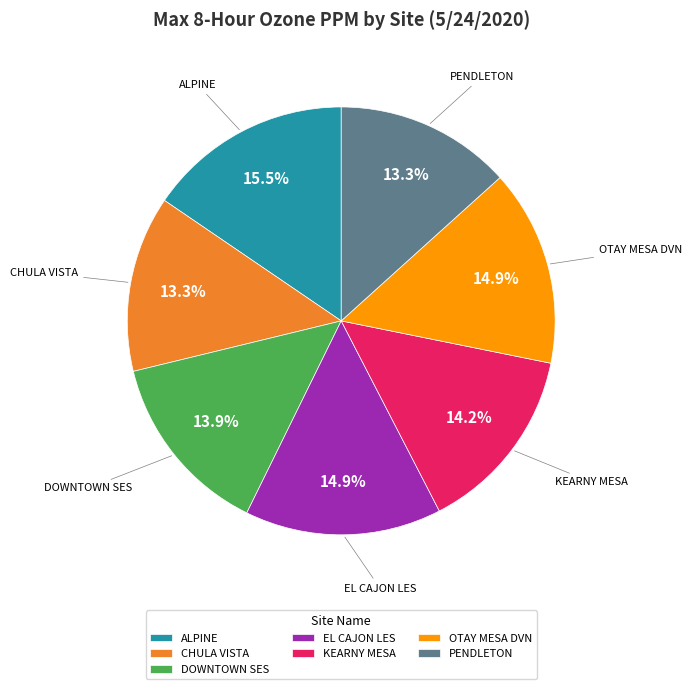

How many segments does this pie chart have?

7